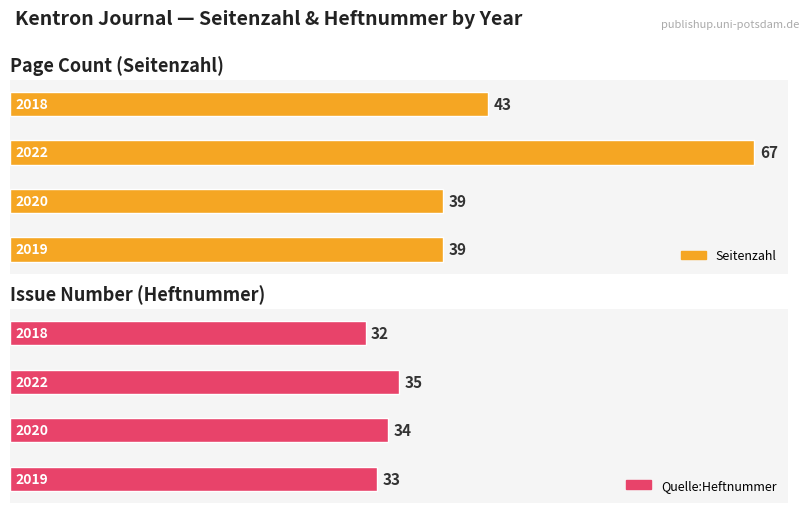

What is the maximum value shown in the chart?

67